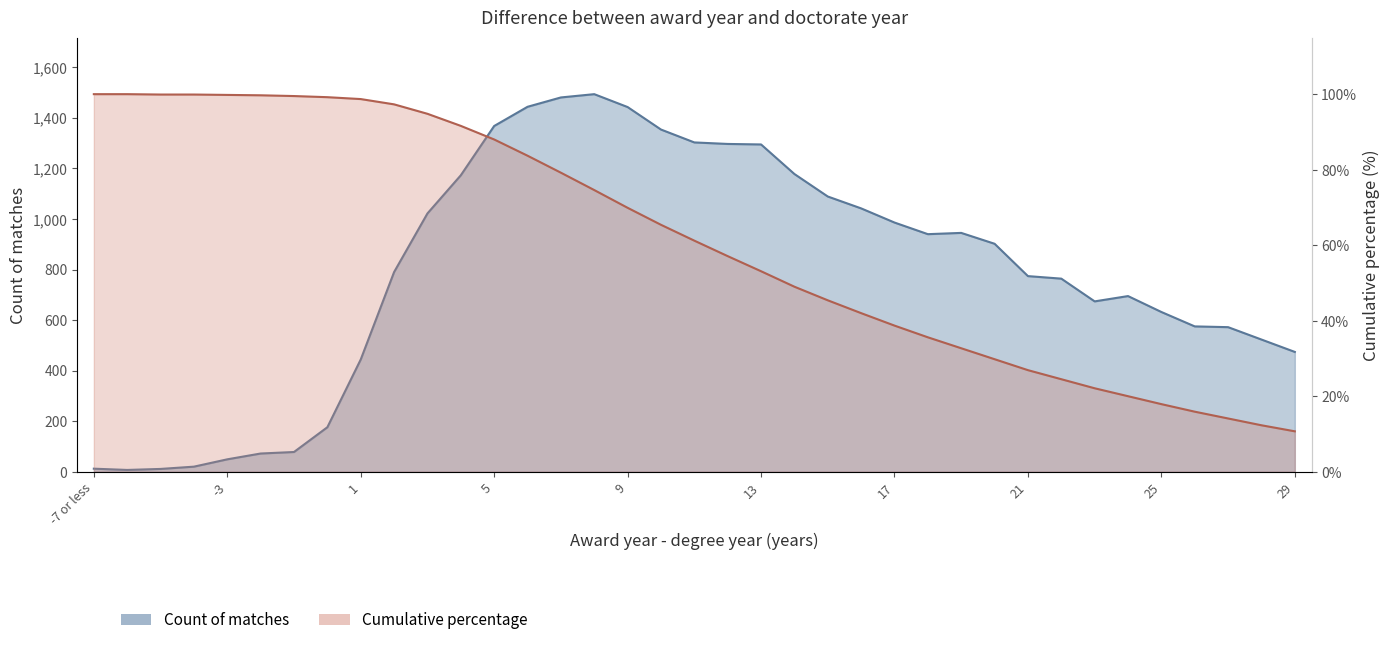

Is the value of Cumulative percentage at 7 greater than the value of Count of matches at -1?

Yes